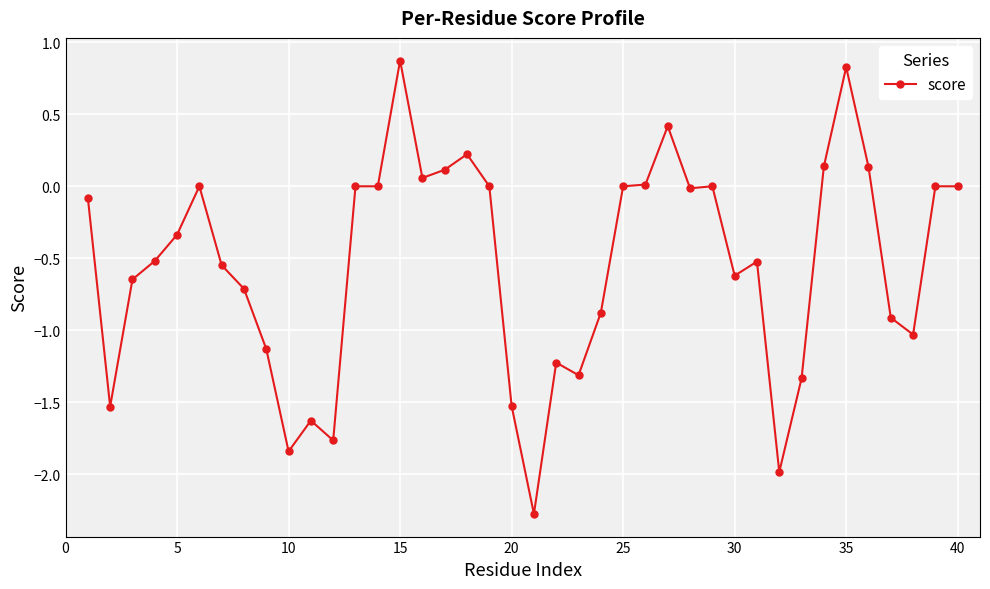

Count the number of data series in this chart.

1